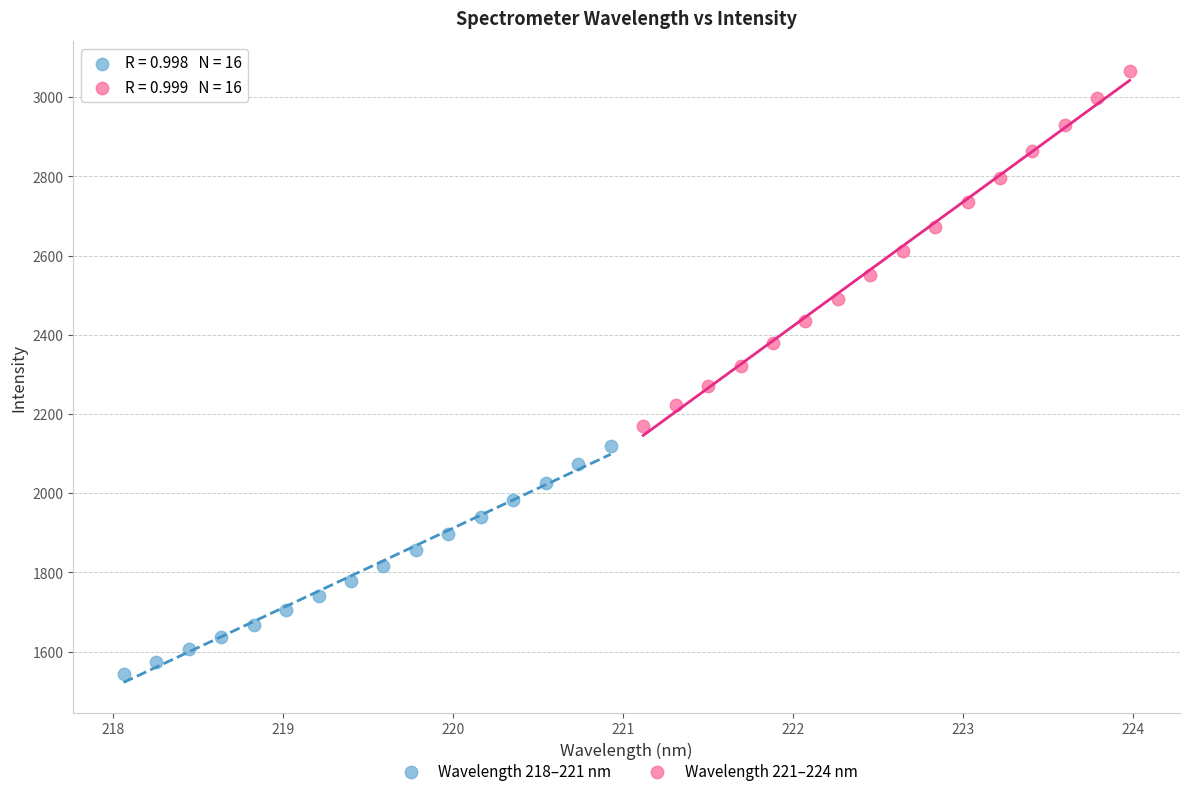

Which series reaches the maximum Y coordinate?

Wavelength 221–224 nm